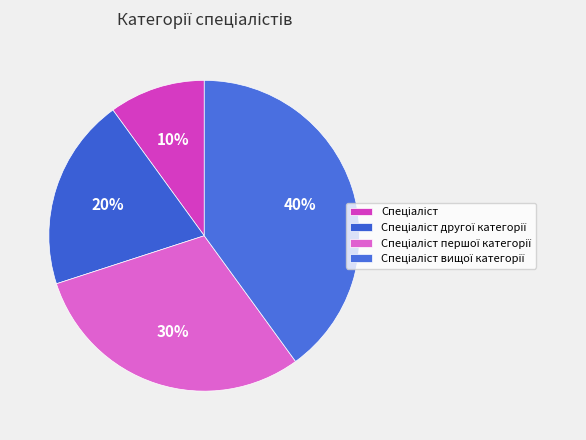

Count the number of slices in the pie.

4